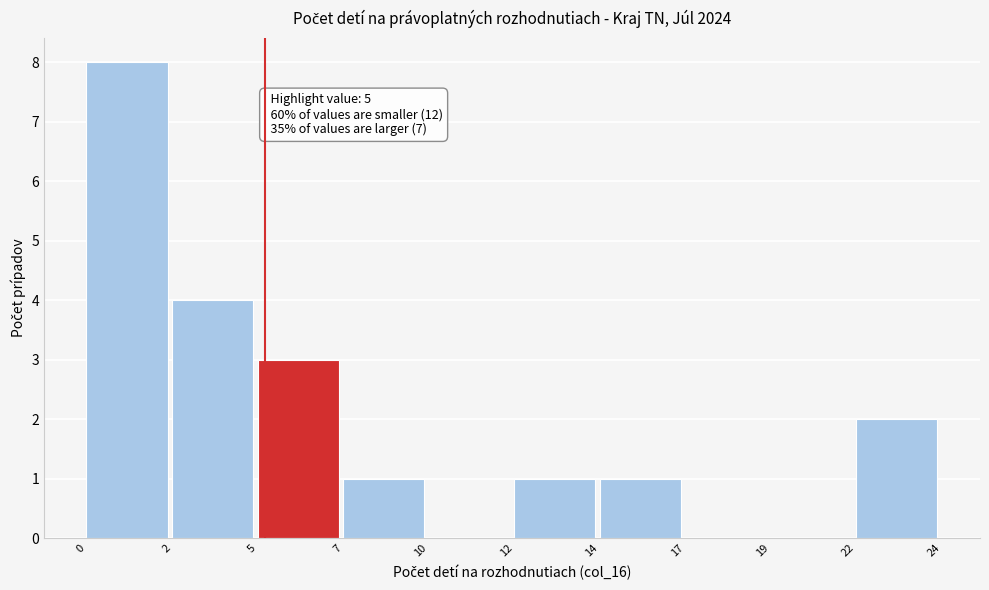

Reading left to right, transcribe all the data shown in this chart.

0=8	2=4	5=3	7=1	10=0	12=1	14=1	17=0	19=0	22=2